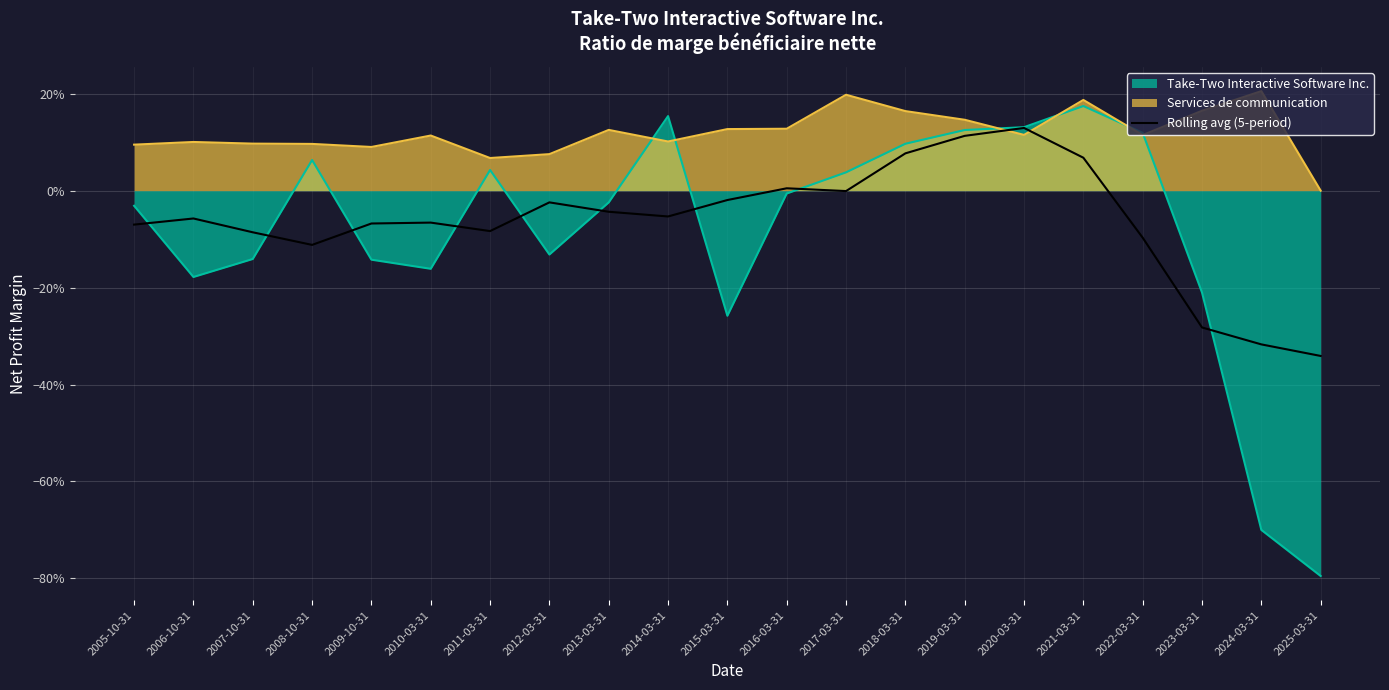

What is the sum of the values at 2012-03-31 and 2005-10-31?

-0.1